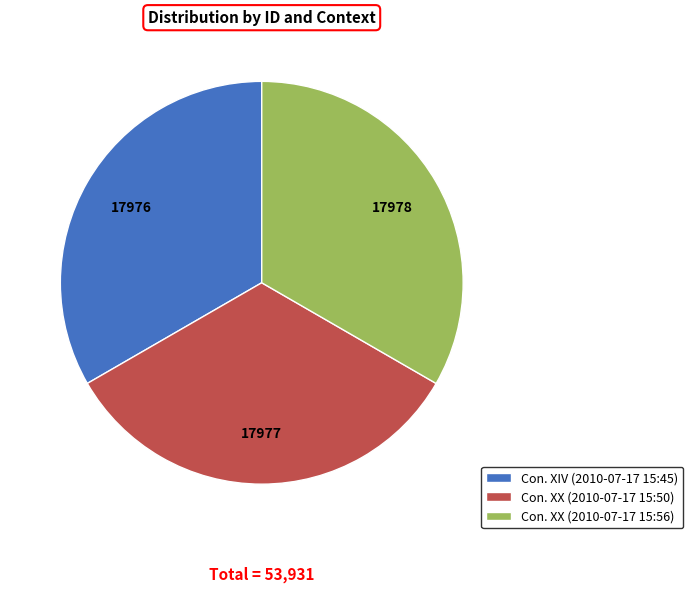

Is there any slice that represents more than half of the pie?

No